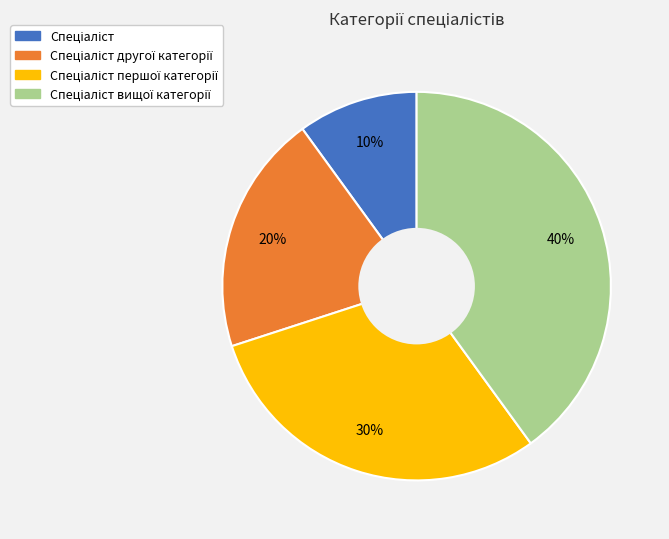

Does any single category account for the majority?

No